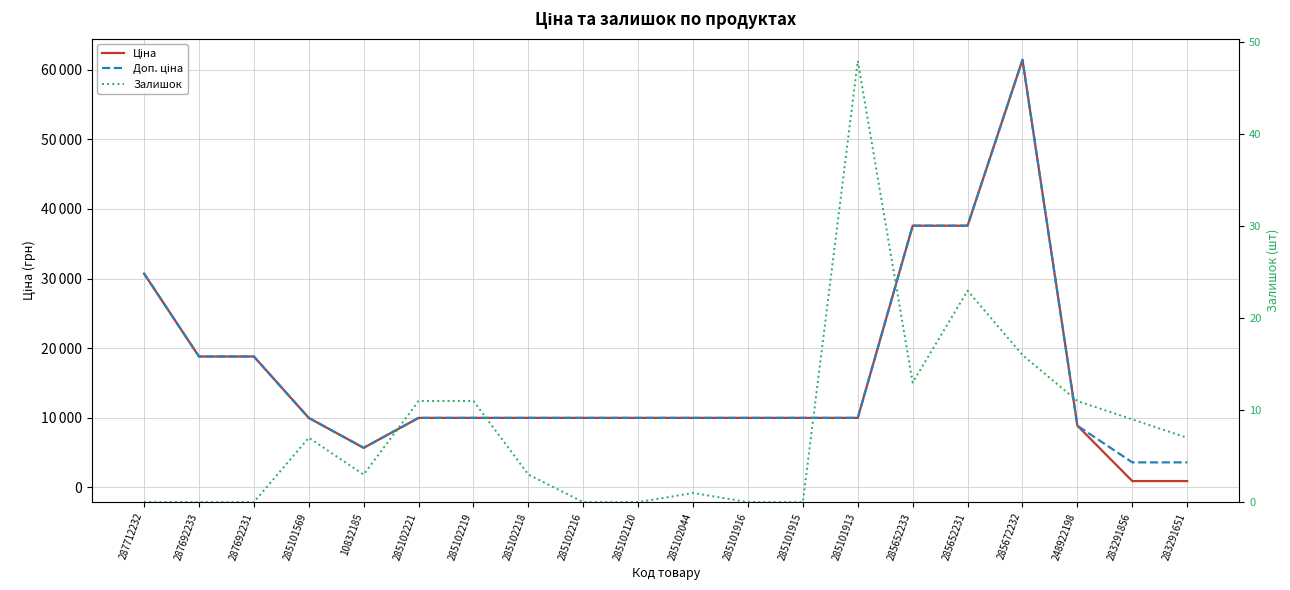

Reading left to right, list all the values displayed in this chart.

Ціна: 287712232=30717.1	287692233=18796.8	287692231=18796.8	285101569=9975.0	10832185=5673.8	285102221=9975.0	285102219=9975.0	285102218=9975.0	285102216=9975.0	285102120=9975.0	285102044=9975.0	285101916=9975.0	285101915=9975.0	285101913=9975.0	285652233=37593.6	285652231=37593.6	285672232=61434.3	248922198=8856.7	283291856=895.9	283291651=895.9
Доп. ціна: 287712232=30717.1	287692233=18796.8	287692231=18796.8	285101569=9975.0	10832185=5673.8	285102221=9975.0	285102219=9975.0	285102218=9975.0	285102216=9975.0	285102120=9975.0	285102044=9975.0	285101916=9975.0	285101915=9975.0	285101913=9975.0	285652233=37593.6	285652231=37593.6	285672232=61434.3	248922198=8856.7	283291856=3583.6	283291651=3583.6
Залишок: 287712232=0.0	287692233=0.0	287692231=0.0	285101569=7.0	10832185=3.0	285102221=11.0	285102219=11.0	285102218=3.0	285102216=0.0	285102120=0.0	285102044=1.0	285101916=0.0	285101915=0.0	285101913=48.0	285652233=13.0	285652231=23.0	285672232=16.0	248922198=11.0	283291856=9.0	283291651=7.0